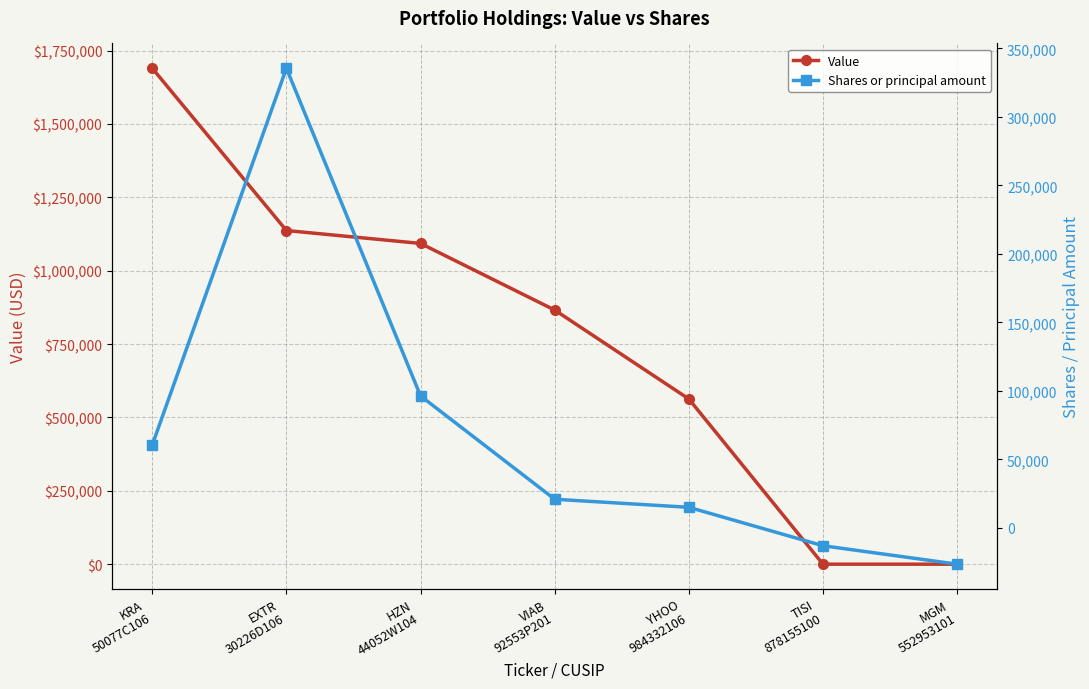

At which label is Value closest to 845000?

VIAB
92553P201